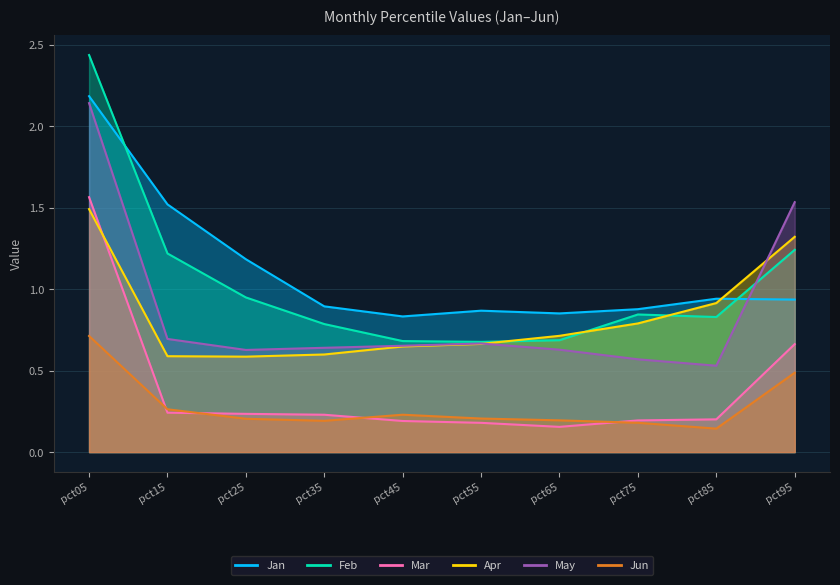

Between which two adjacent categories do Apr and Jan first intersect?

pct85 and pct95